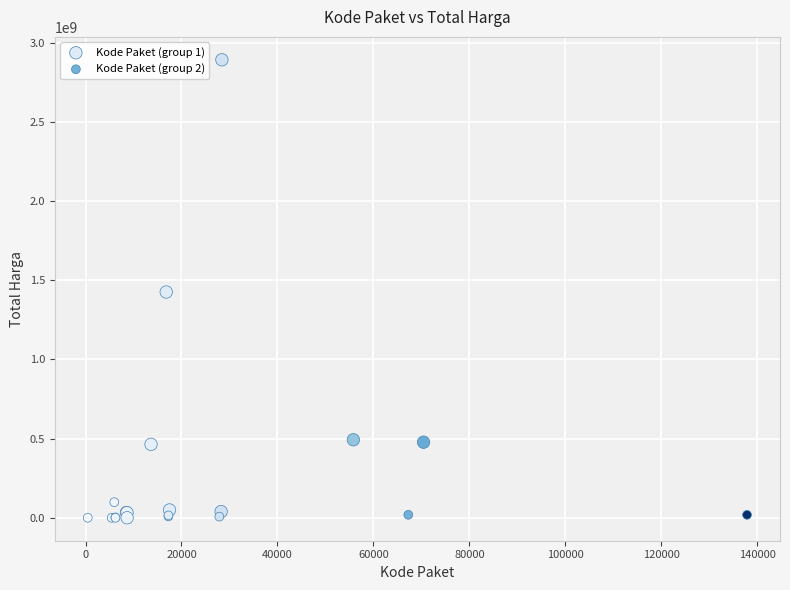

What are all the series names shown in the legend?

Kode Paket (group 1), Kode Paket (group 2)